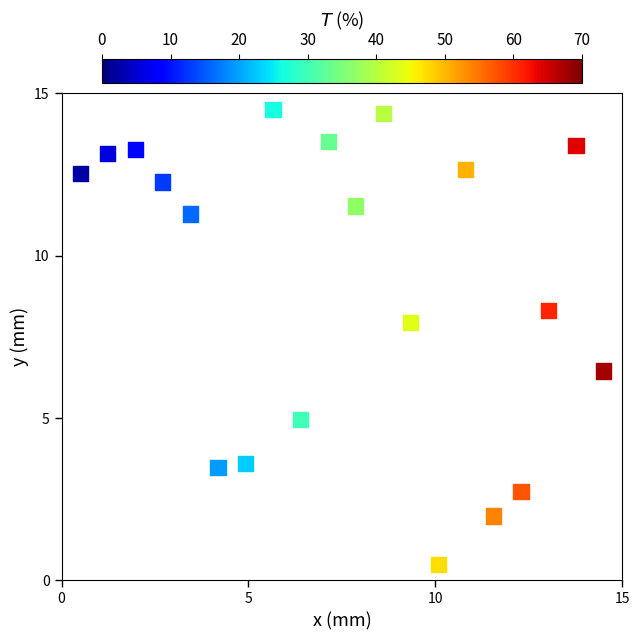

What is the range of Y values (max minus min)?

14.0